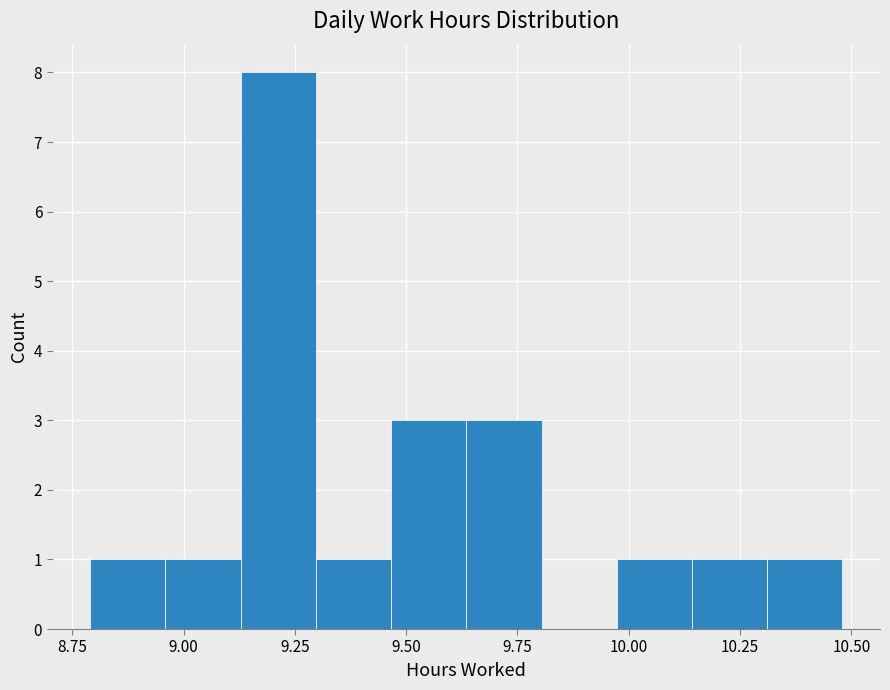

Read against the x-axis, roughly where is the centre of the tallest bar?

9.20